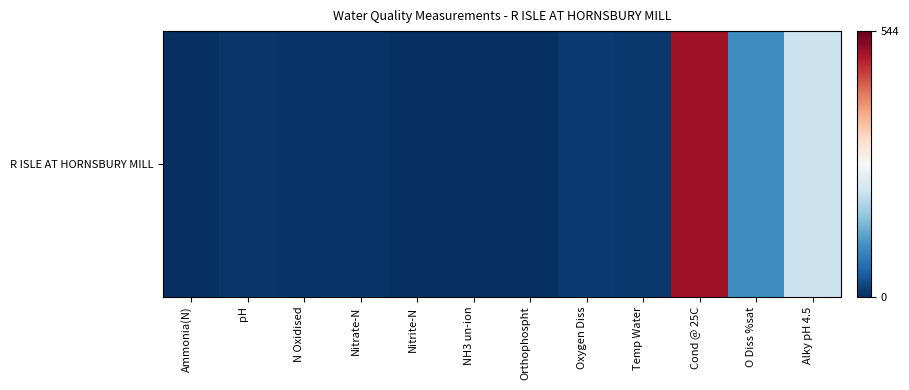

What is the change in value from Ammonia(N) to pH?

+8.2